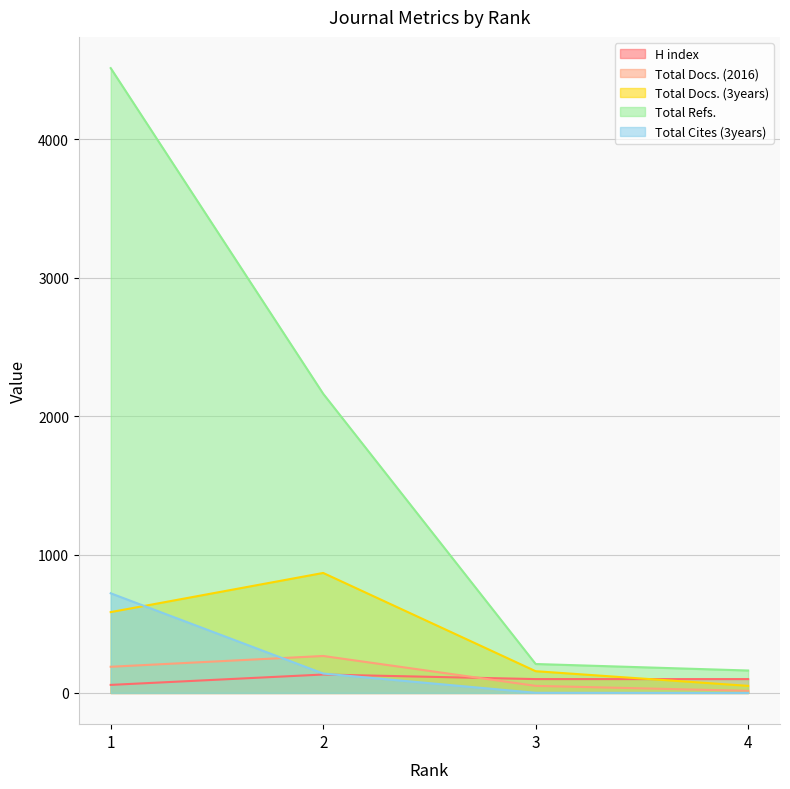

Which has a higher value, 1 or 2?

2